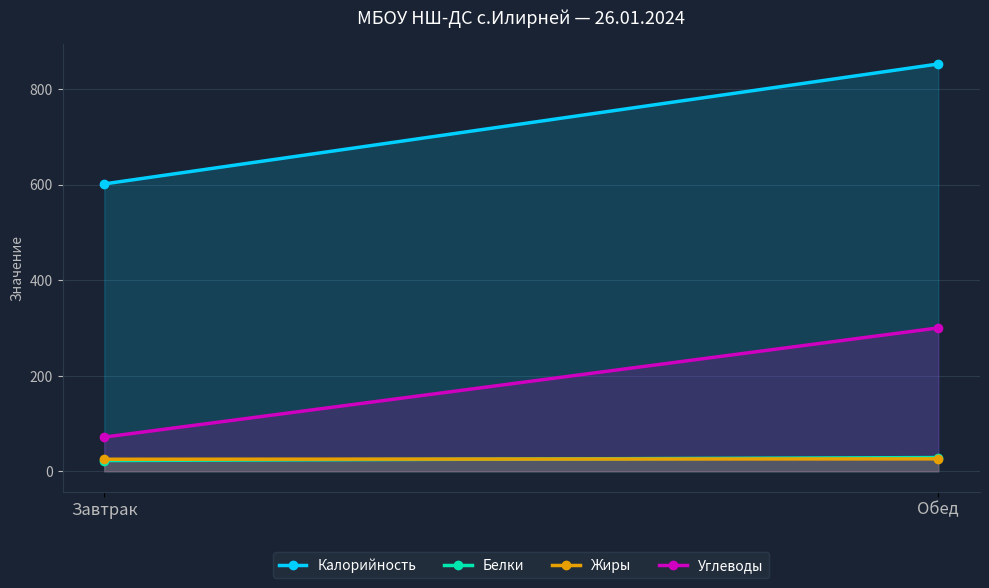

Is the value of Углеводы at Обед greater than the value of Жиры at Обед?

Yes